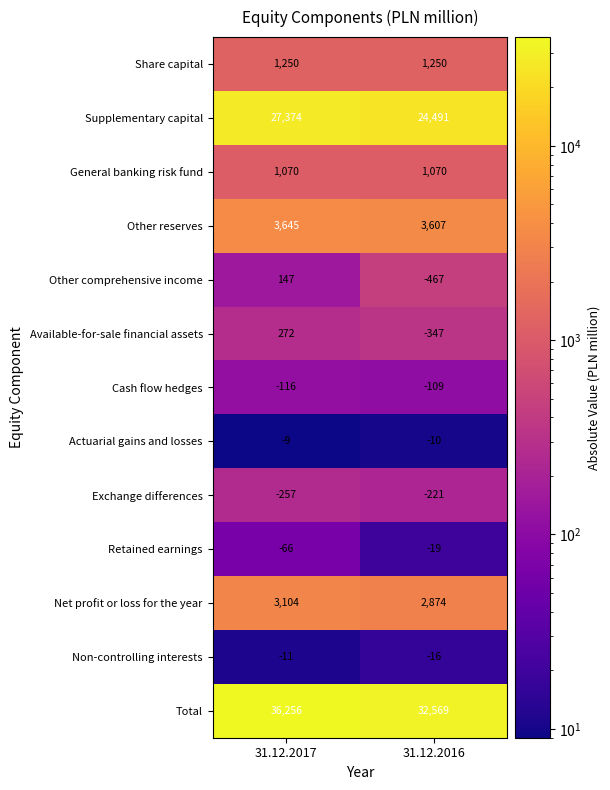

What is the maximum value shown in the chart?

36256